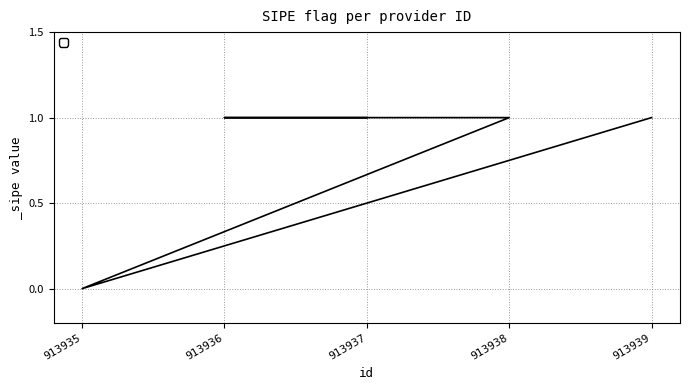

How many lines are shown in the chart?

1